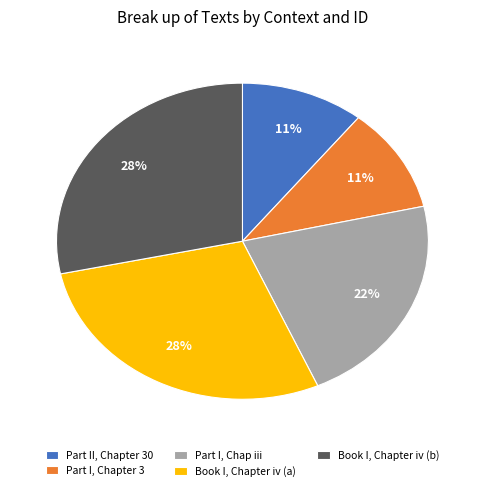

How many slices are in this pie chart?

5